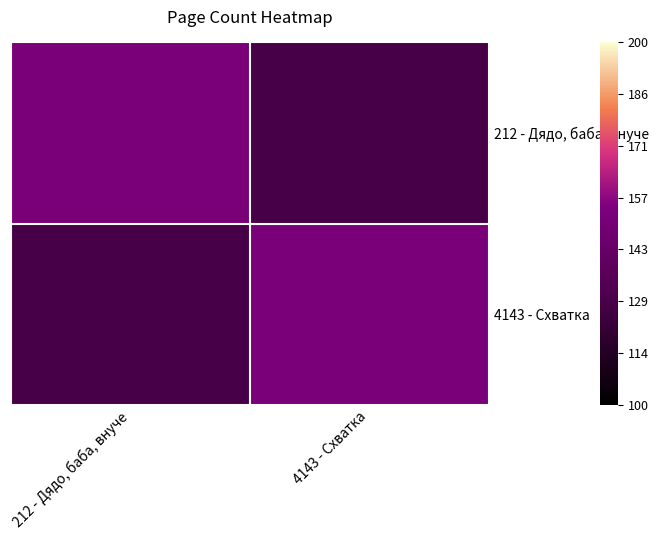

List the series in order of their peak value, highest first.

212 - Дядо, баба, внуче, 4143 - Схватка